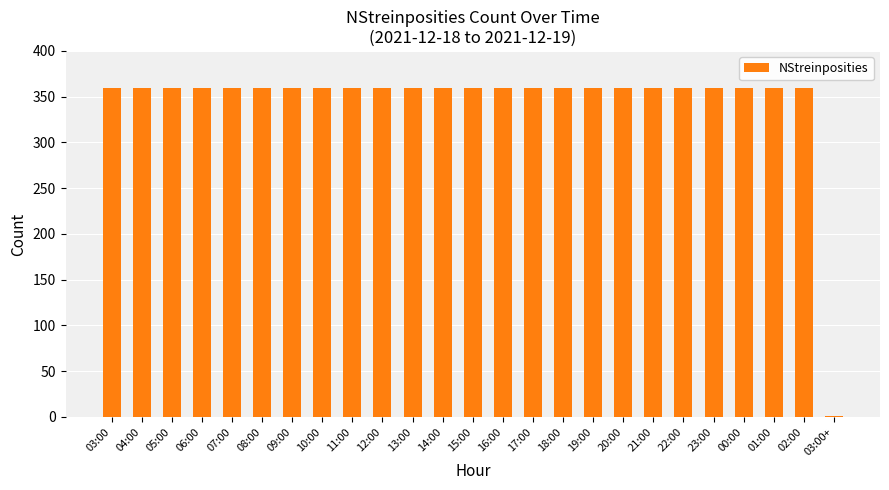

What is the sum of all values?

8640